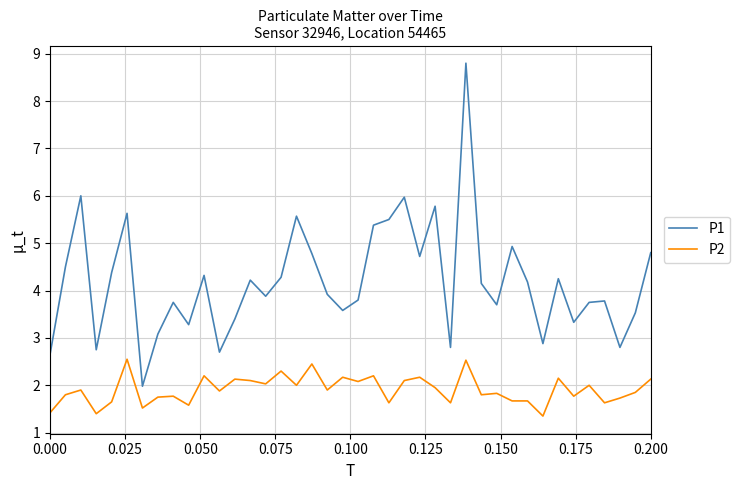

List the series in order of their overall mean, lowest first.

P2, P1